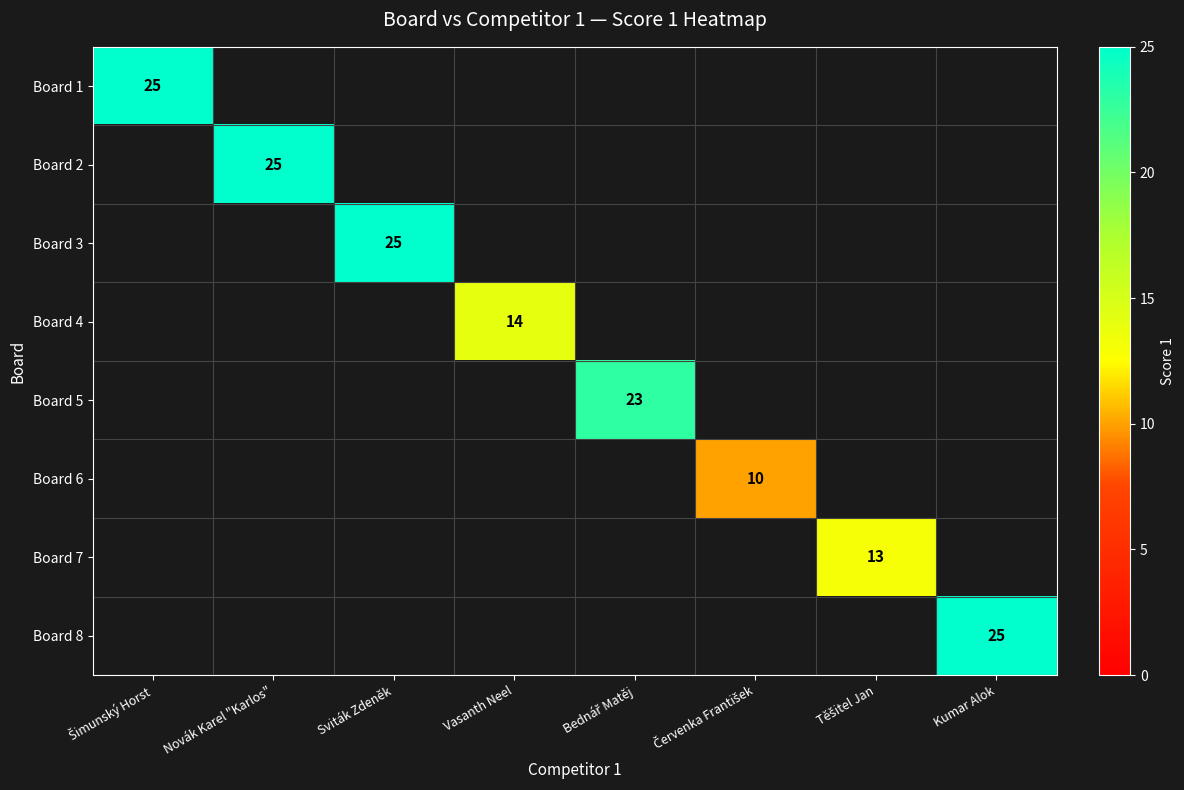

What is the spread (max minus min) of values at Šimunský Horst?

25